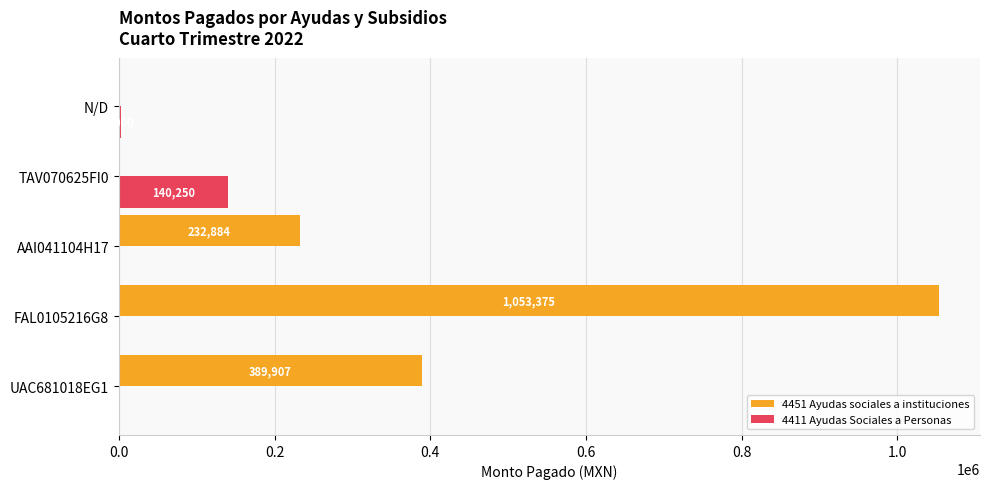

At which category is the sum across all series the highest?

FAL0105216G8